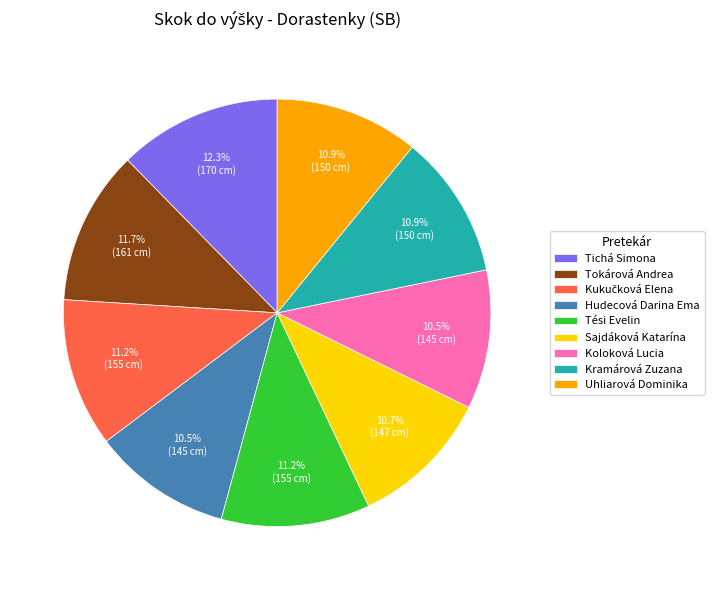

Is Uhliarová Dominika the majority of the pie?

No